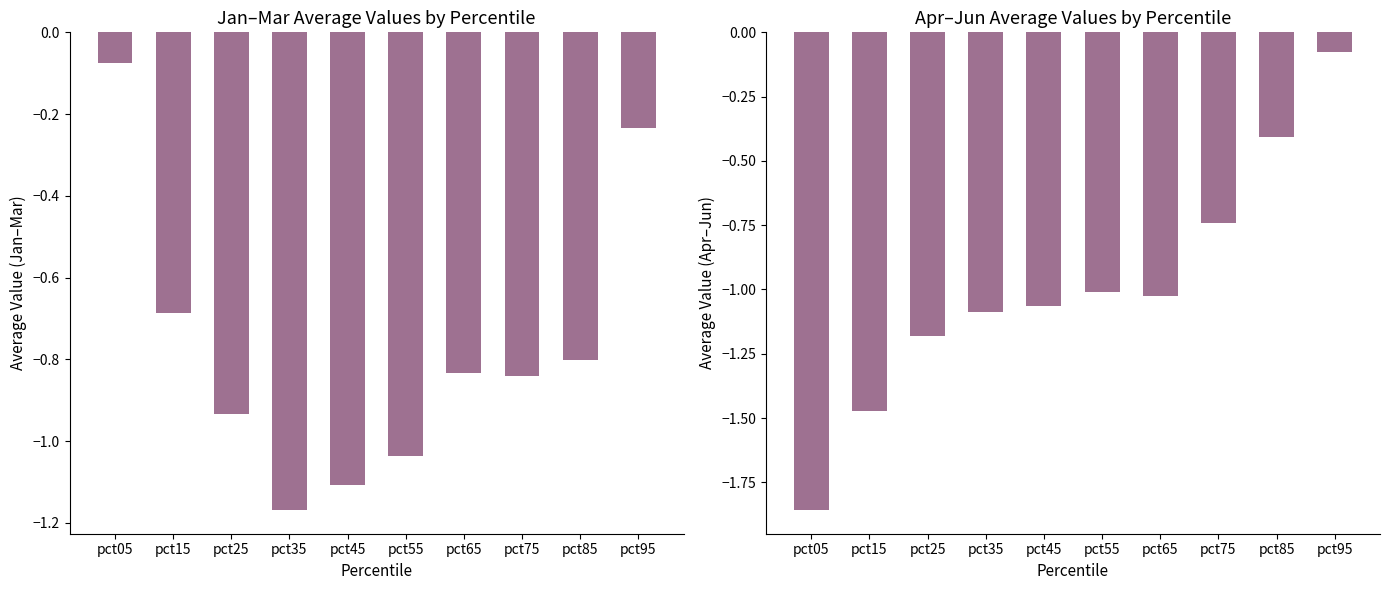

Between pct65 and pct85, which series saw the biggest shift?

Apr-Jun avg